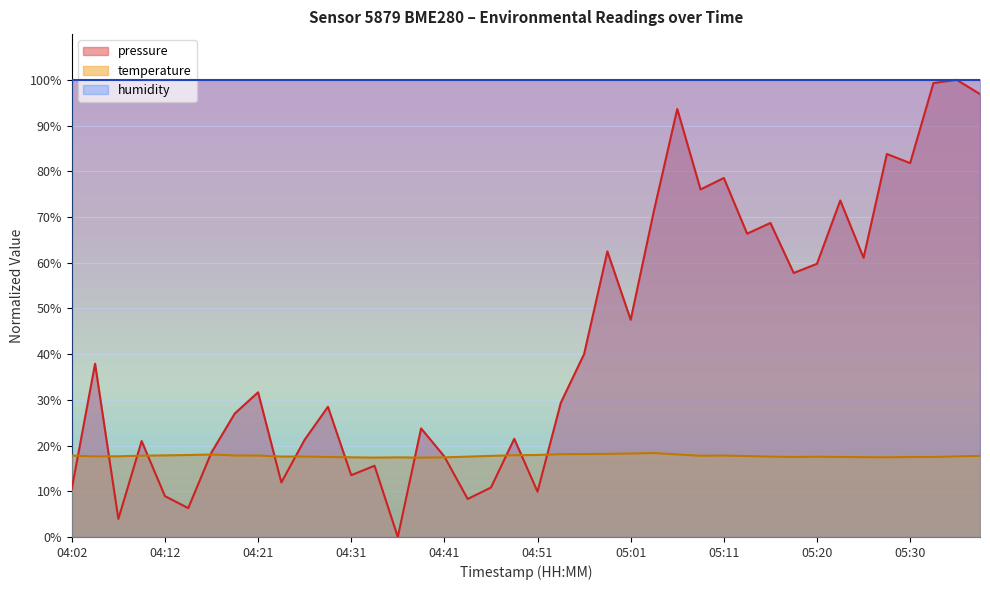

At which label does pressure reach its minimum?

04:36